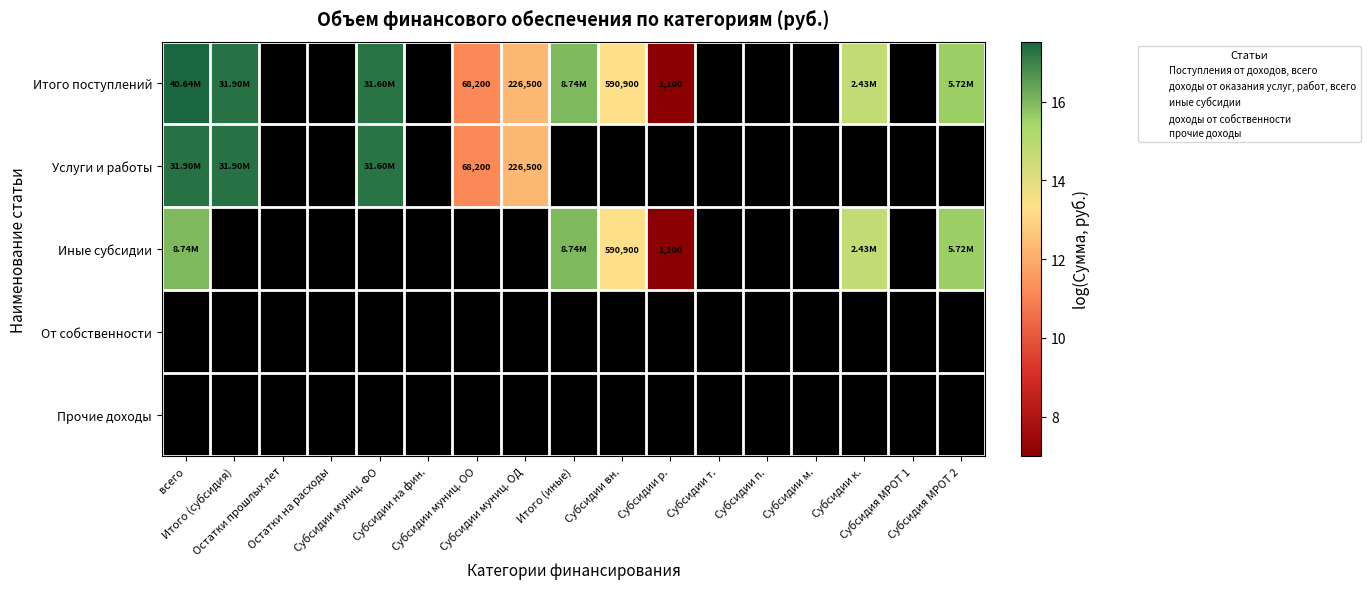

What is the approximate value of Итого поступлений at Итого (субсидия)?

17.3